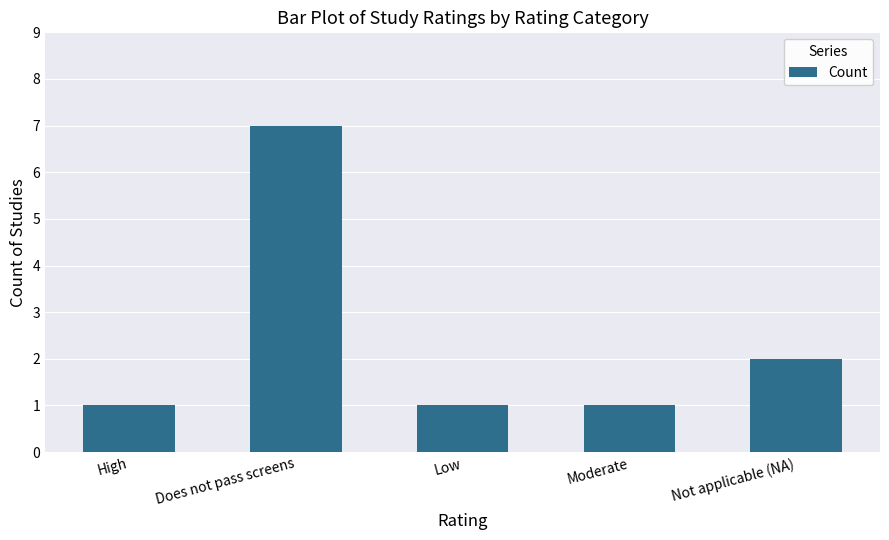

Reading right to left, what are all the values shown in this chart?

Not applicable (NA)=2	Moderate=1	Low=1	Does not pass screens=7	High=1